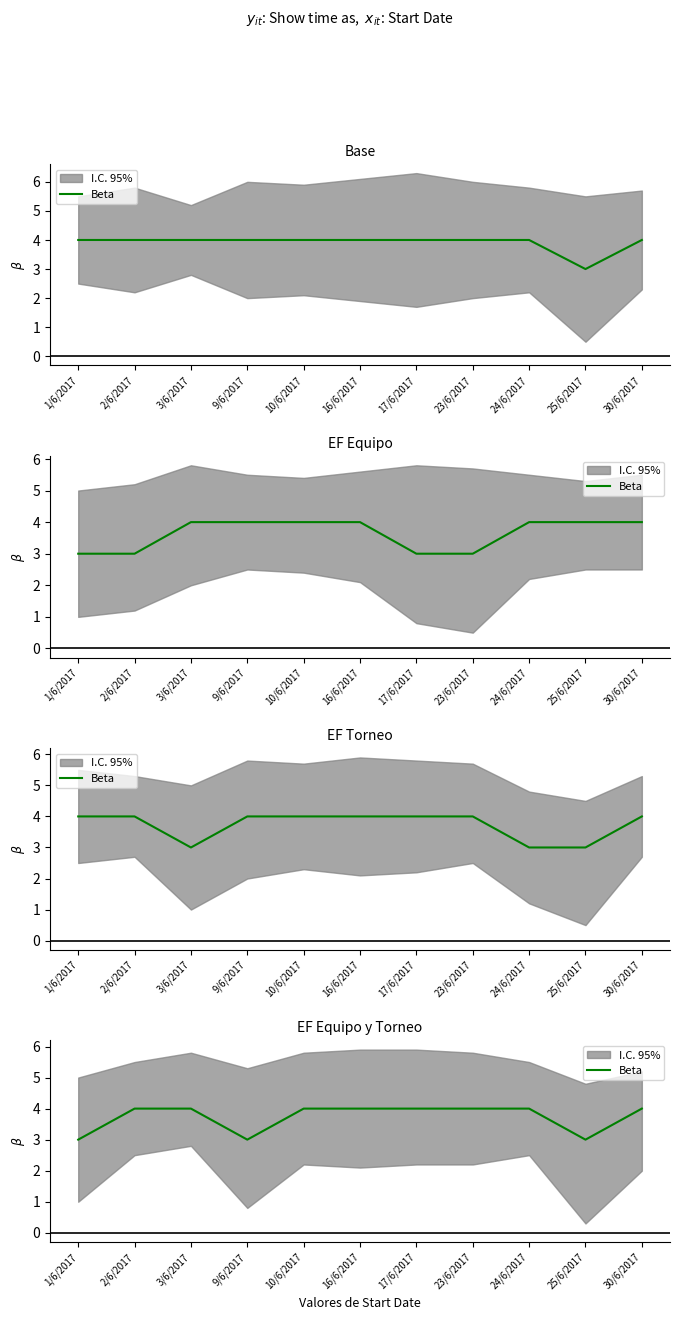

Where is the data nearest to the value 3?

1/6/2017